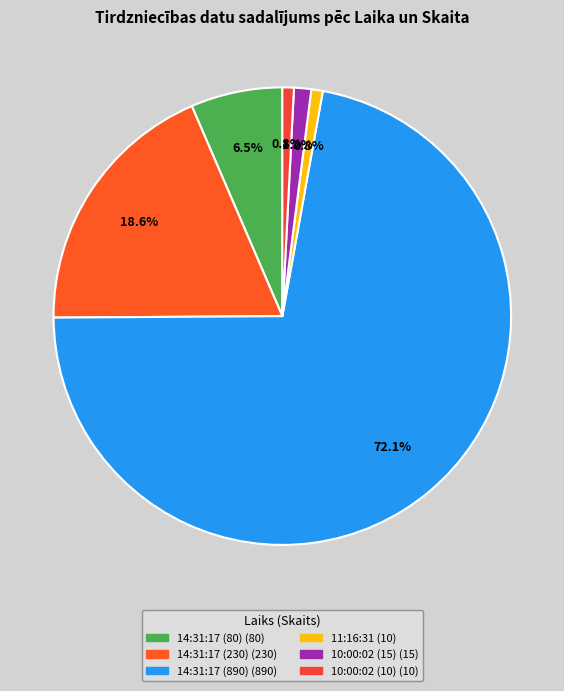

Which category has the smallest portion of the pie?

11:16:31